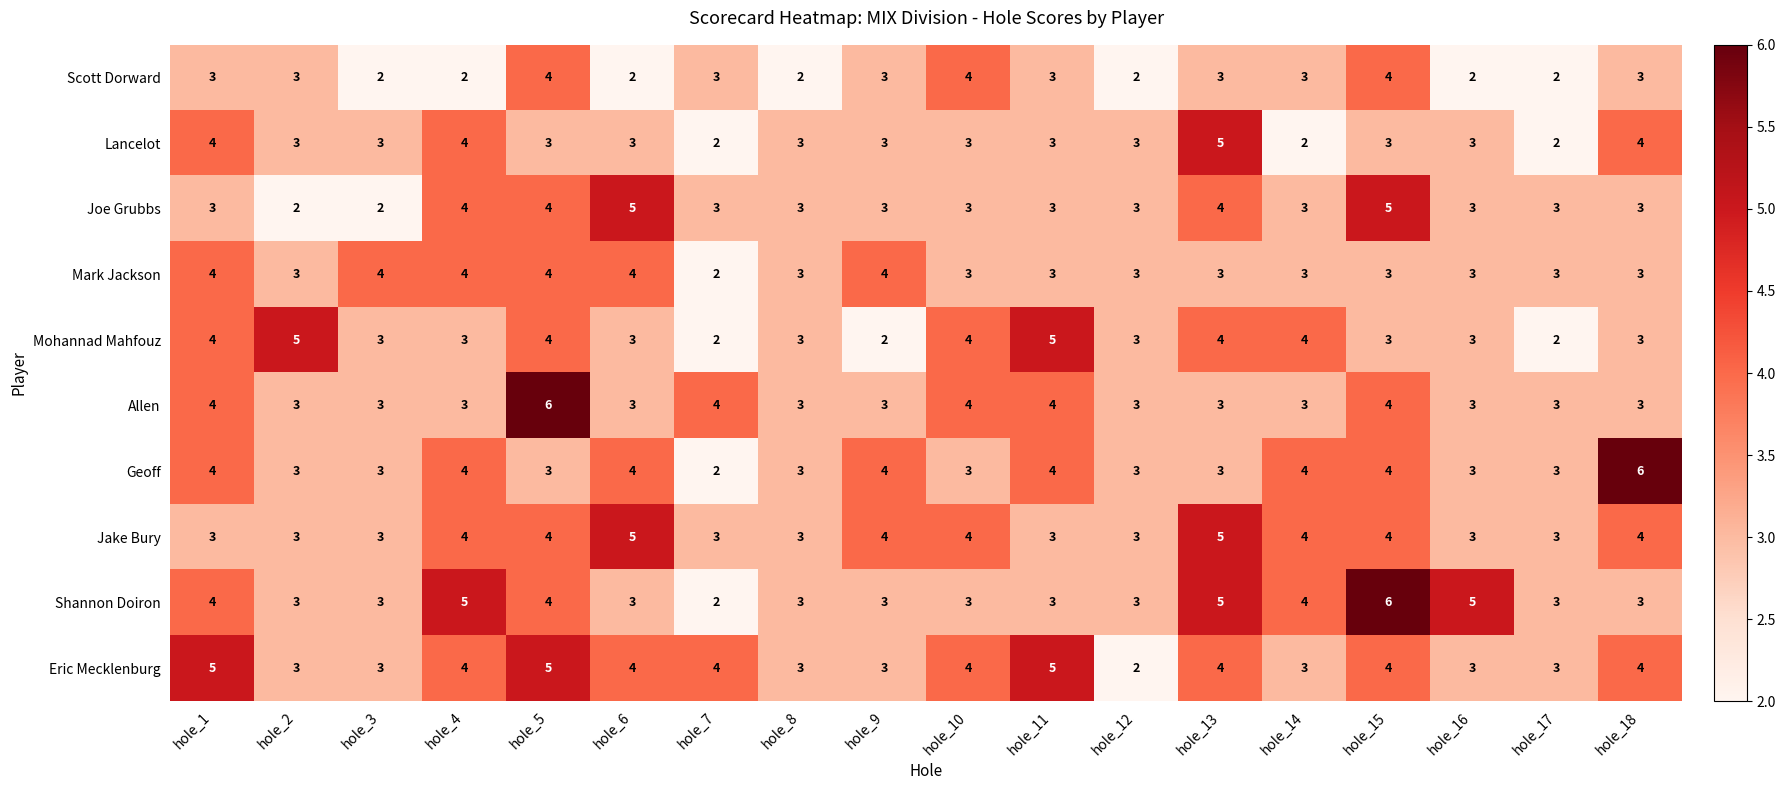

What is the maximum value for Mohannad Mahfouz?

5